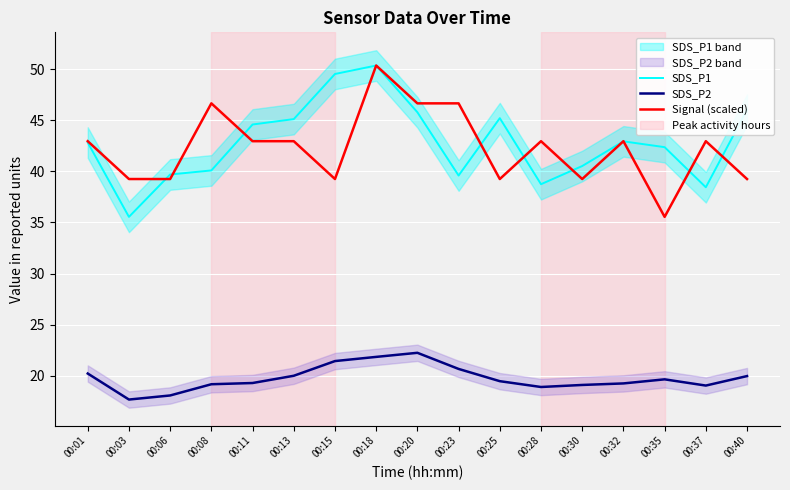

Where does the Signal (scaled) series first go above 42?

00:01